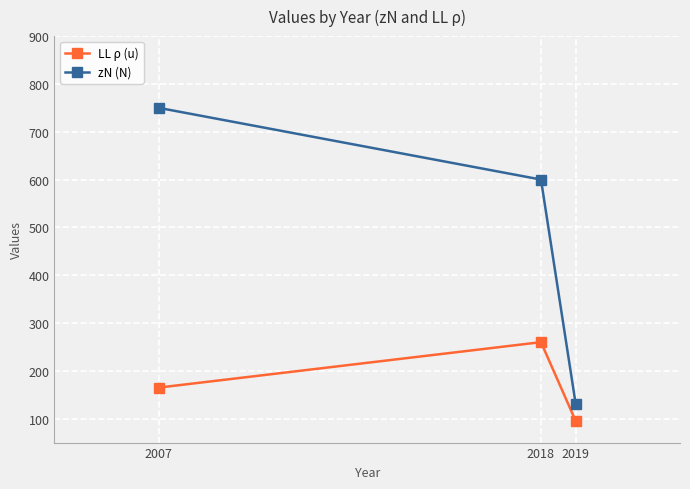

What is the spread (max minus min) of values at 2018?

340